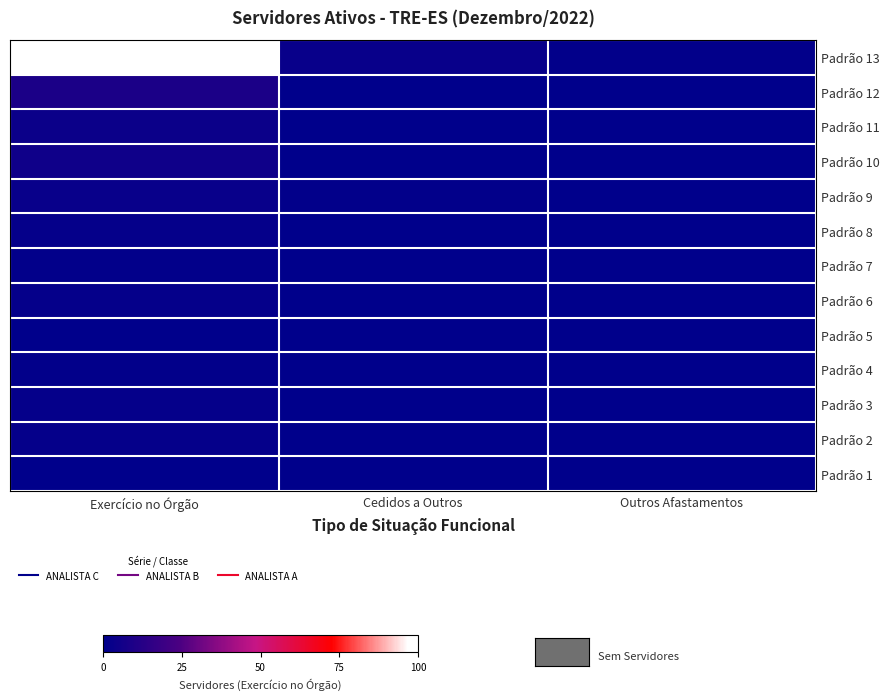

What is the total value across all series at Exercício no Órgão?

128